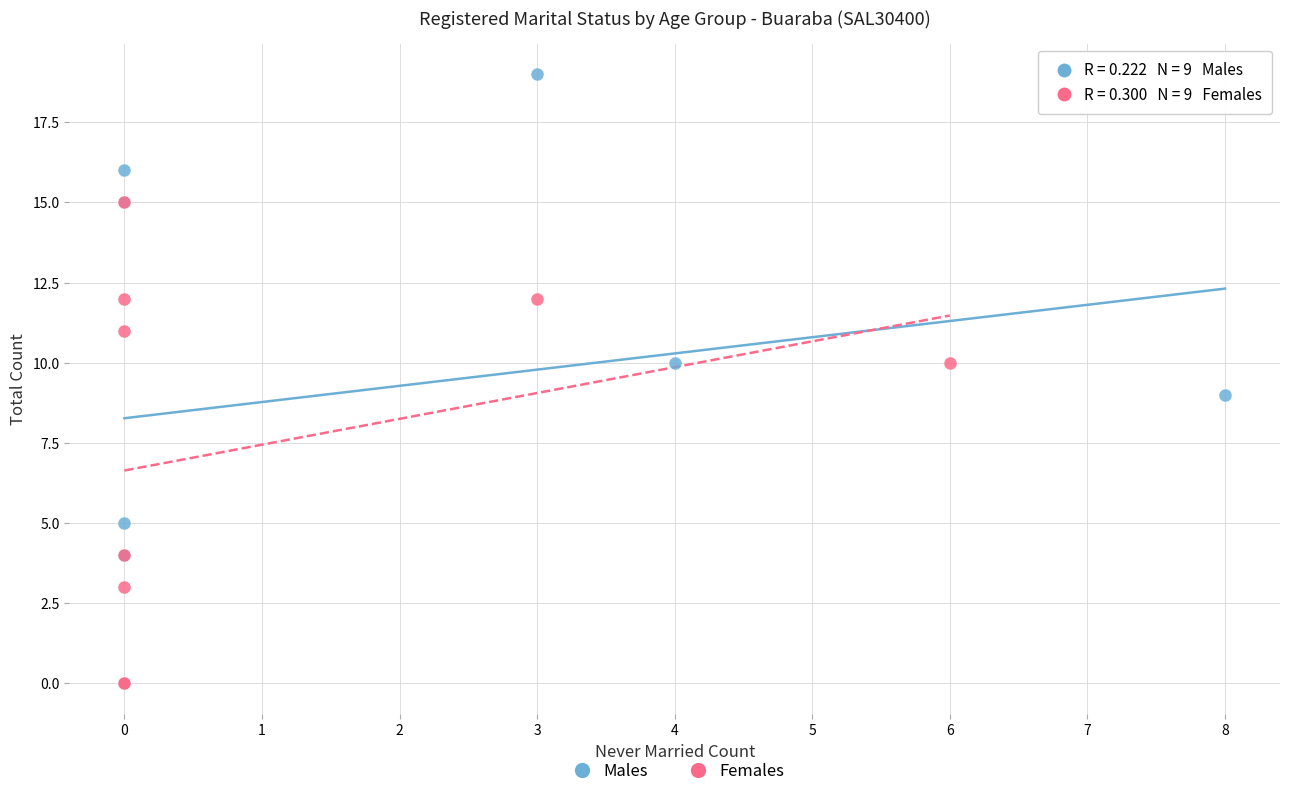

Which series reaches the maximum Y coordinate?

Males